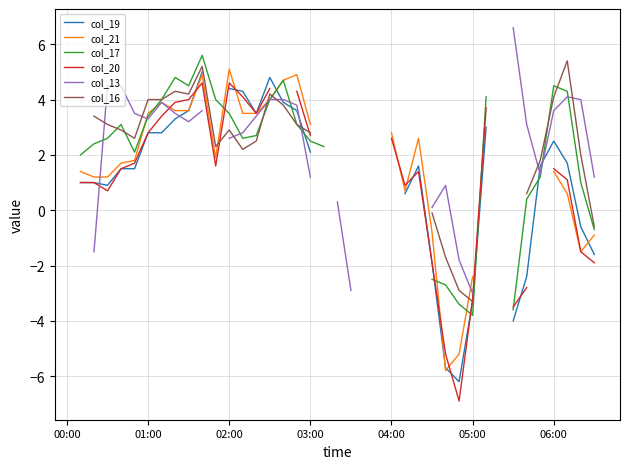

How many lines are shown in the chart?

6